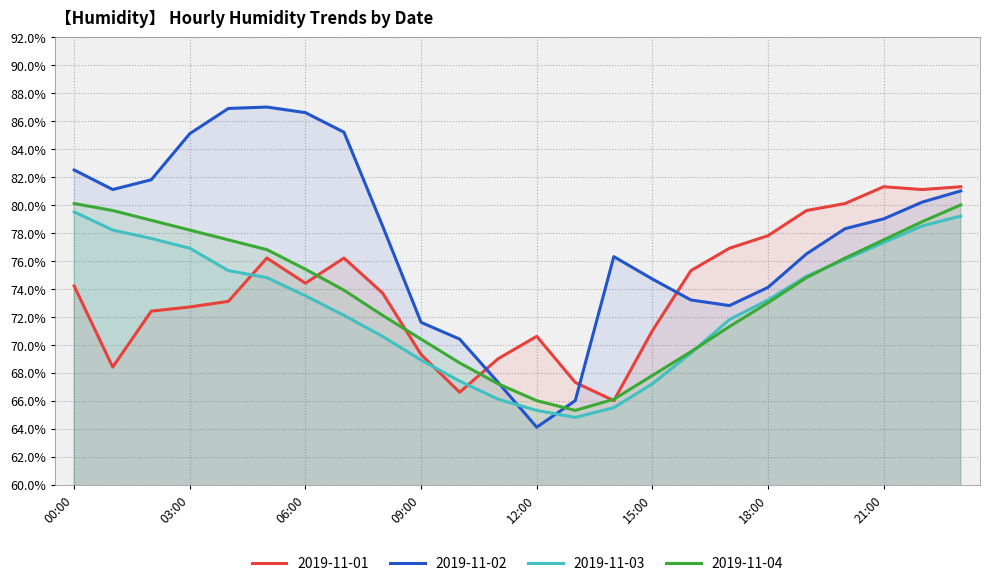

What is the sum of the 2019-11-01 values at 10:00 and 16:00?

141.9